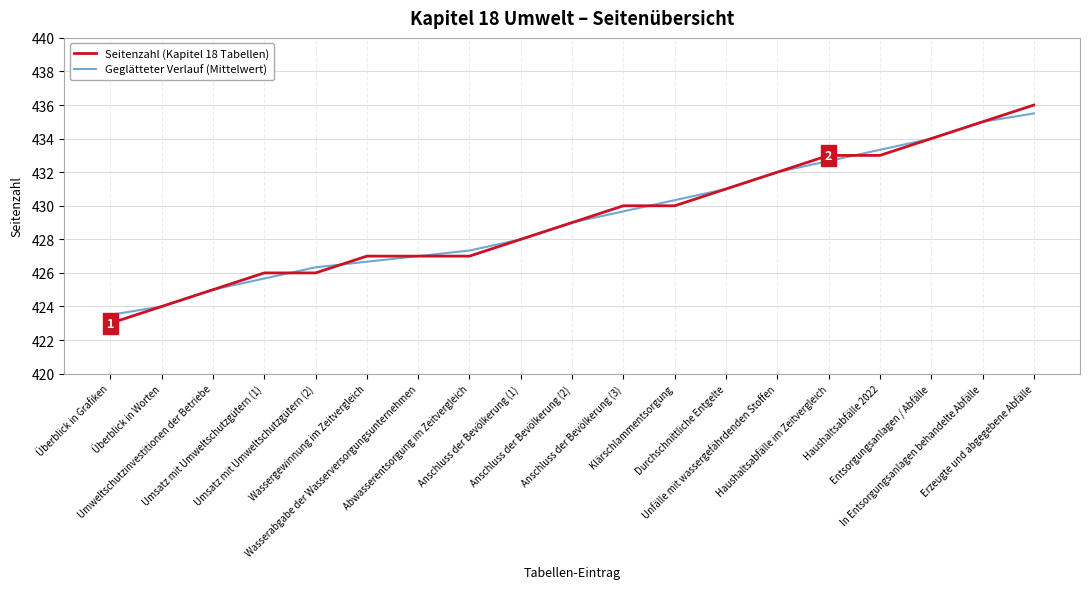

What is the lowest value of the Seitenzahl (Kapitel 18 Tabellen) series?

423.0